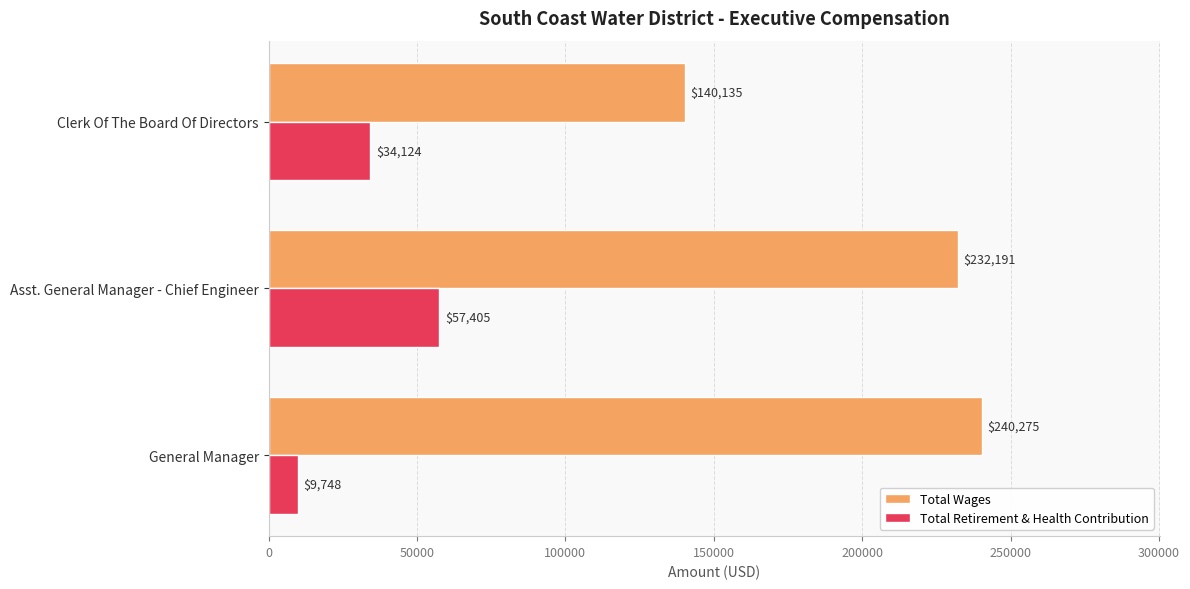

What is the difference between the highest and lowest values at Clerk Of The Board Of Directors?

106011